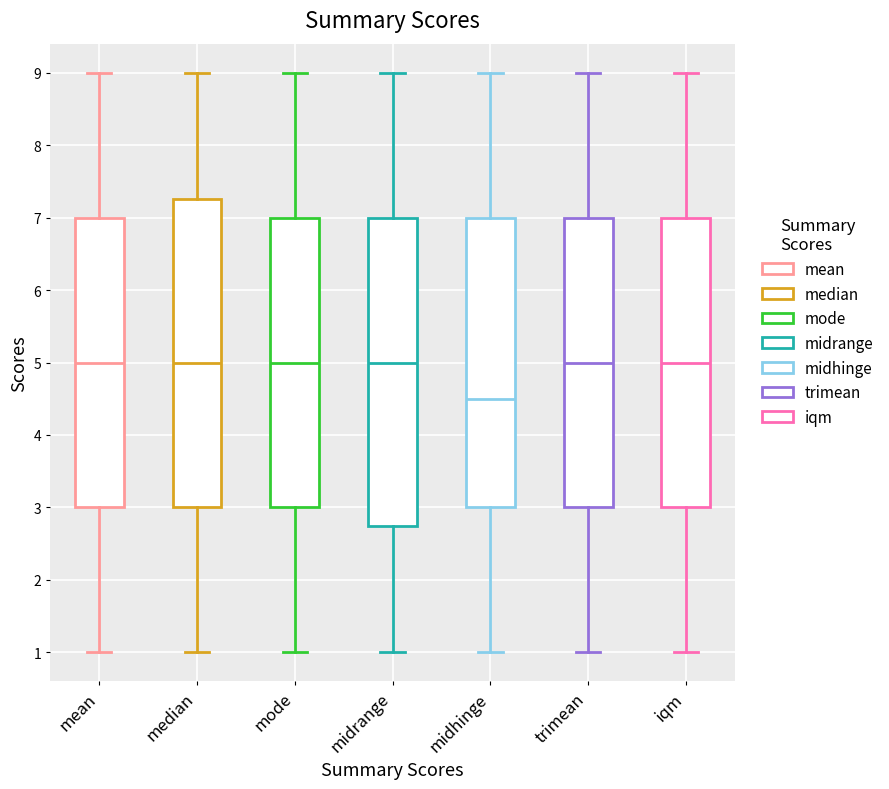

Reading left to right, read every box against the y-axis: the position of its median line, the range the box covers, and the ends of its whiskers. The values are not printed on the chart, so give them approximately, as read against the axis.

mean: median 5.0, box 3.0 to 7.0, whiskers 1.0 to 9.0
median: median 5.0, box 3.0 to 7.3, whiskers 1.0 to 9.0
mode: median 5.0, box 3.0 to 7.0, whiskers 1.0 to 9.0
midrange: median 5.0, box 2.8 to 7.0, whiskers 1.0 to 9.0
midhinge: median 4.5, box 3.0 to 7.0, whiskers 1.0 to 9.0
trimean: median 5.0, box 3.0 to 7.0, whiskers 1.0 to 9.0
iqm: median 5.0, box 3.0 to 7.0, whiskers 1.0 to 9.0